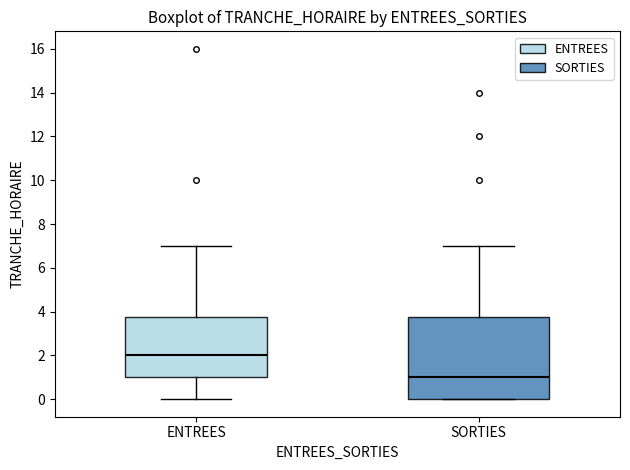

Where does the median line of the box for SORTIES sit on the y-axis? The values are not printed on the chart, so give them approximately, as read against the axis.

1.0